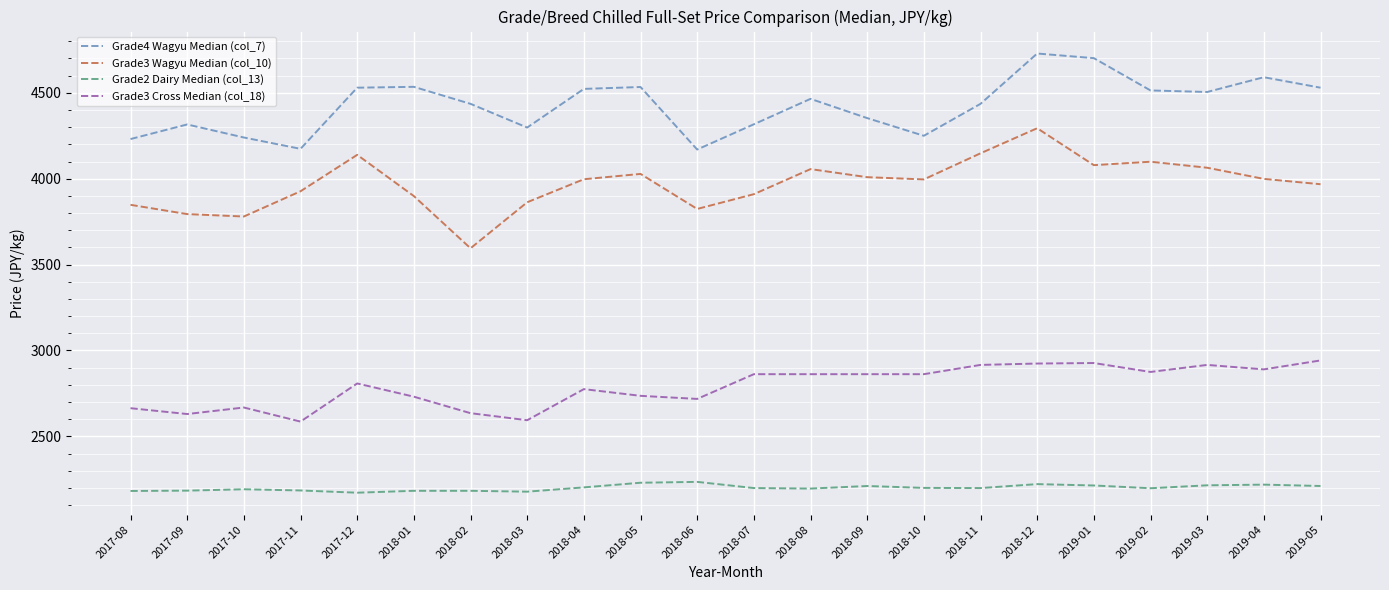

Rank the series by their maximum value, from highest to lowest.

Grade4 Wagyu Median (col_7), Grade3 Wagyu Median (col_10), Grade3 Cross Median (col_18), Grade2 Dairy Median (col_13)